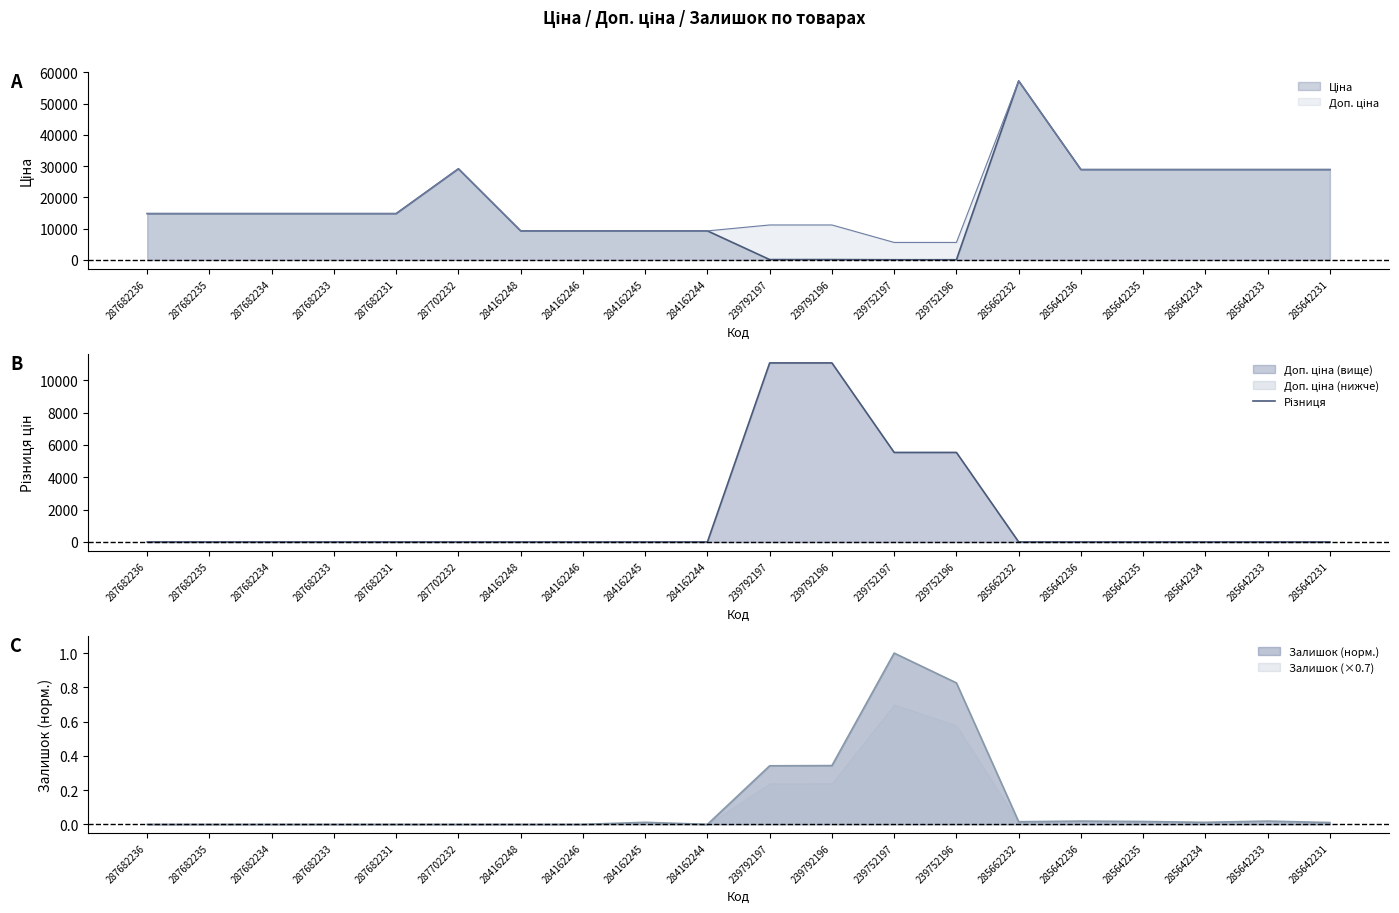

What is the change in value from 287682231 to 239752196?

+5535.1